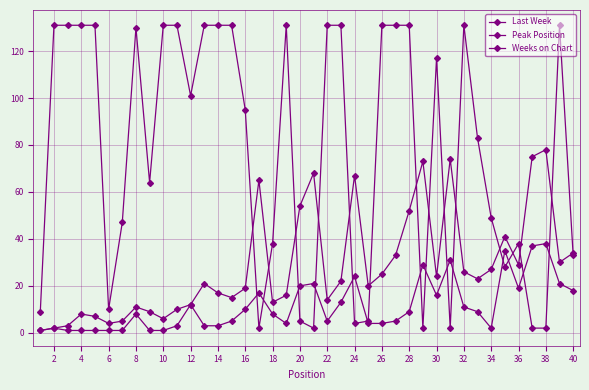

How many lines are shown in the chart?

3